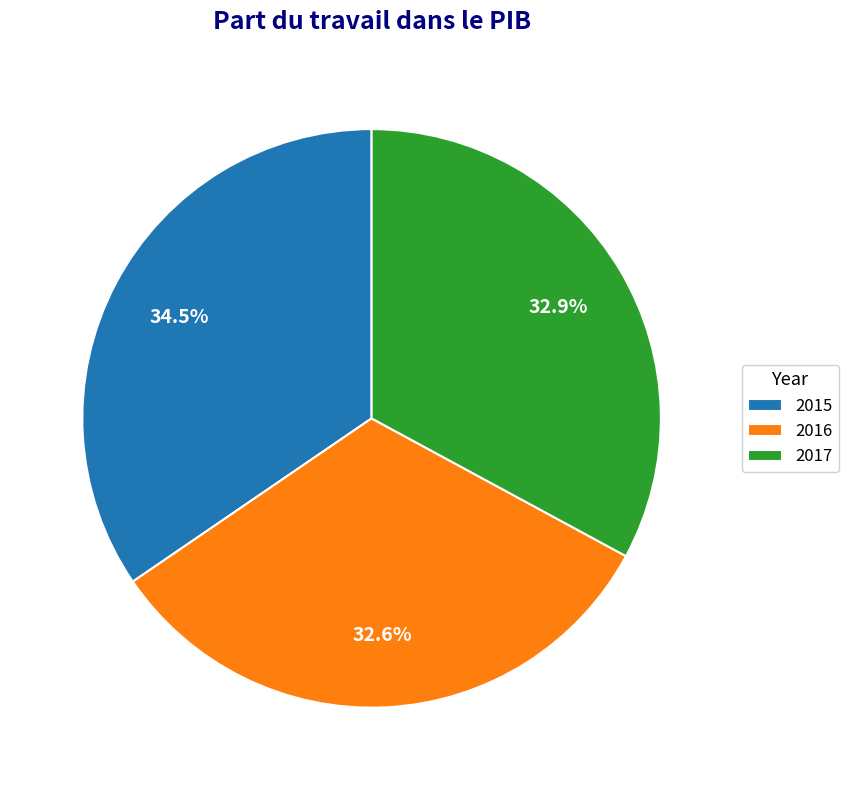

To the nearest percent, what is the average slice percentage?

33%